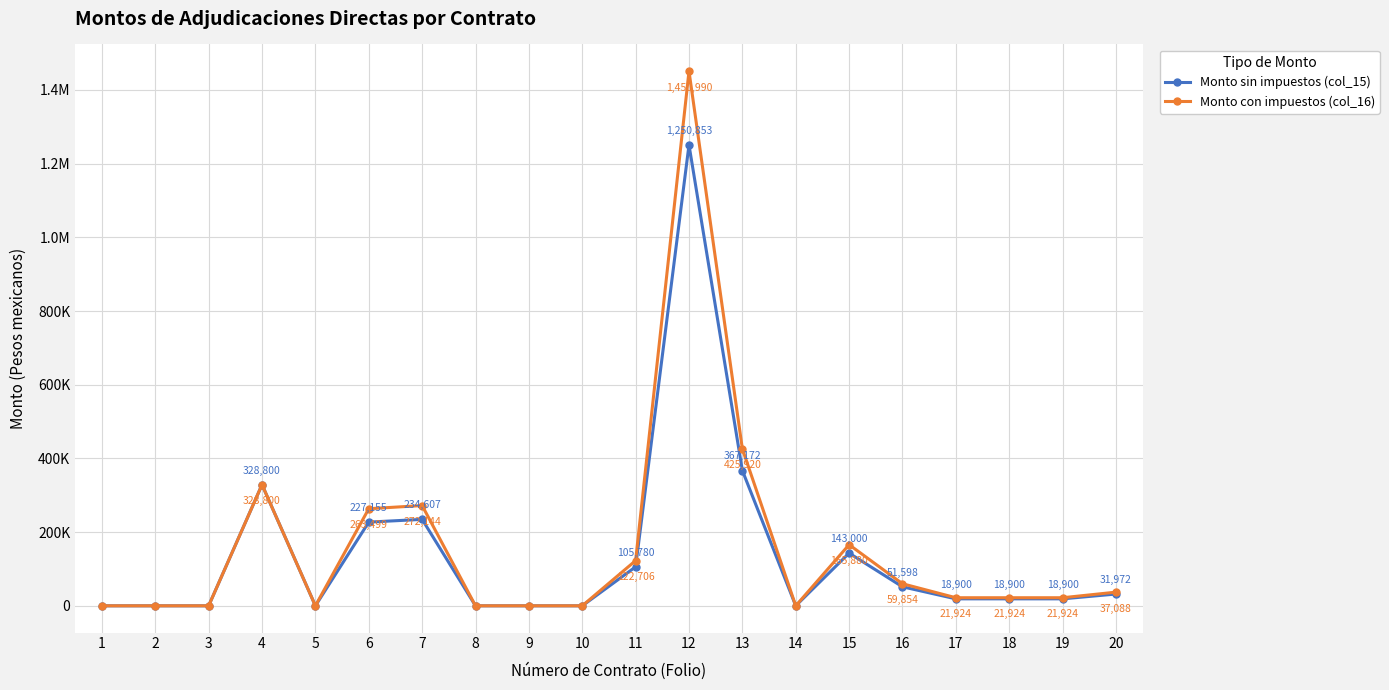

At how many categories does at least one series exceed 450070?

1